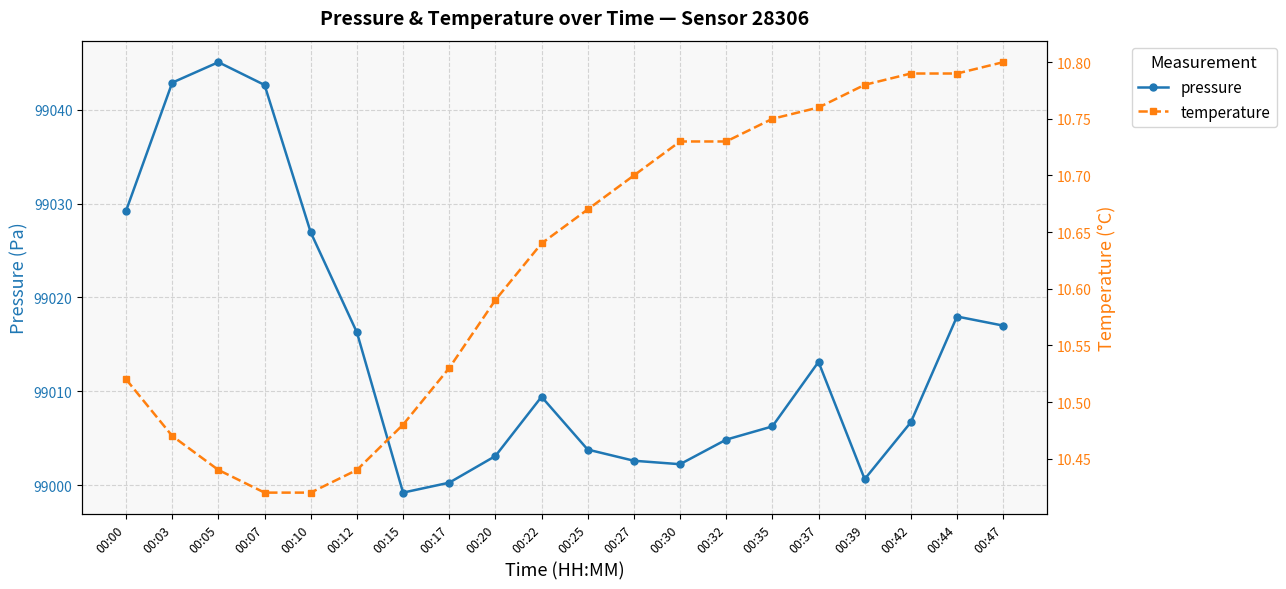

The value of temperature at 00:30 is 3.2. True or false?

False